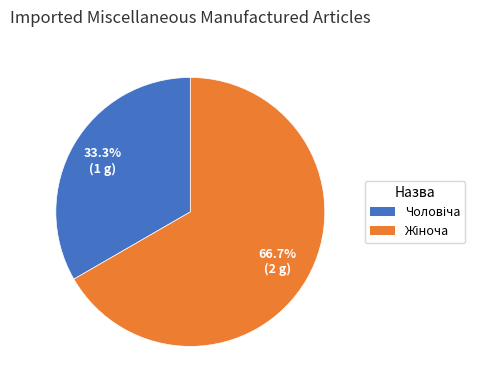

Is there any slice that represents more than half of the pie?

Yes